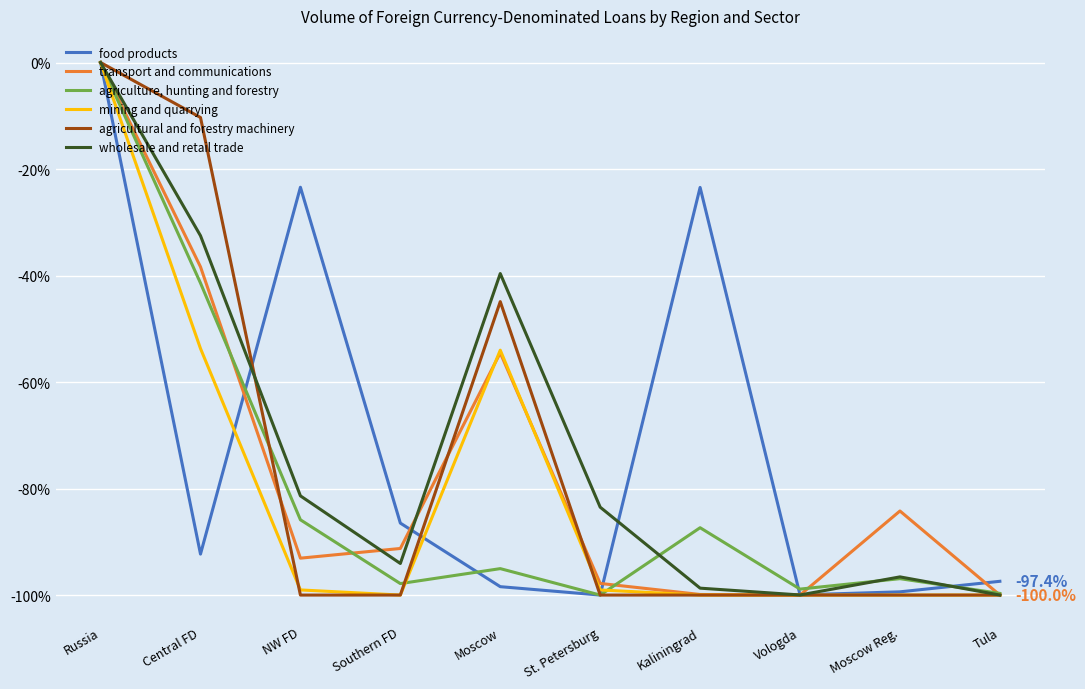

What are all the series names shown in the legend?

food products, transport and communications, agriculture, hunting and forestry, mining and quarrying, agricultural and forestry machinery, wholesale and retail trade